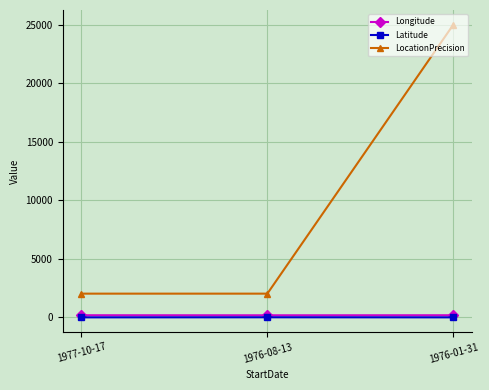

Between 1977-10-17 and 1976-01-31, which series saw the biggest shift?

LocationPrecision